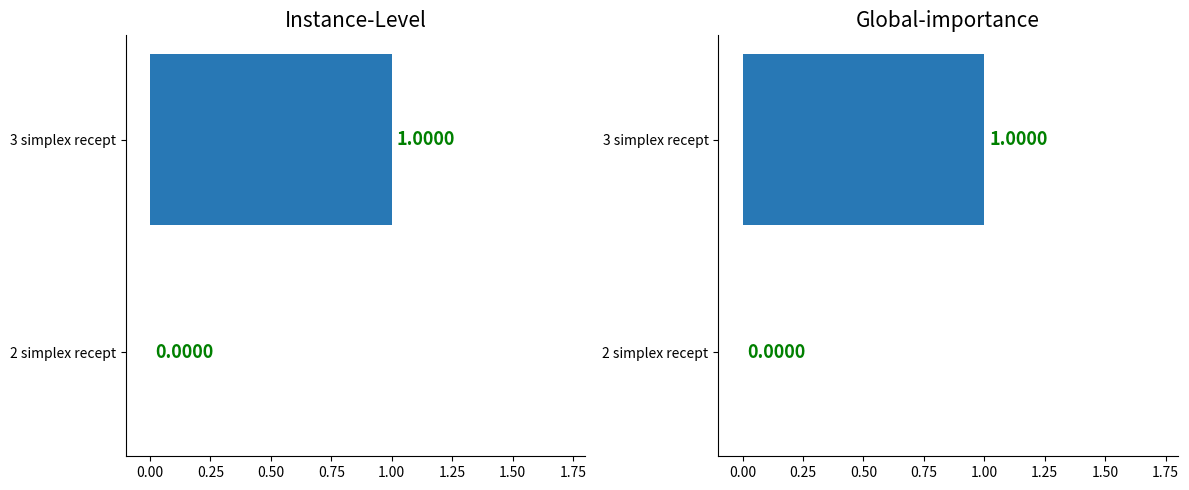

Are the bars grouped side by side (vs. stacked)?

No